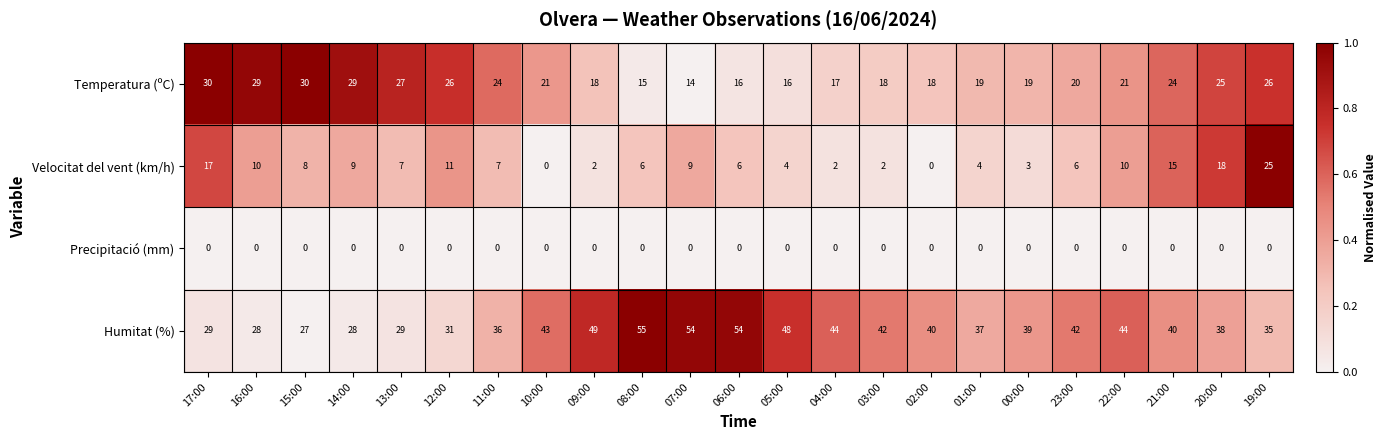

Which series has the largest total across all categories?

Humitat (%)